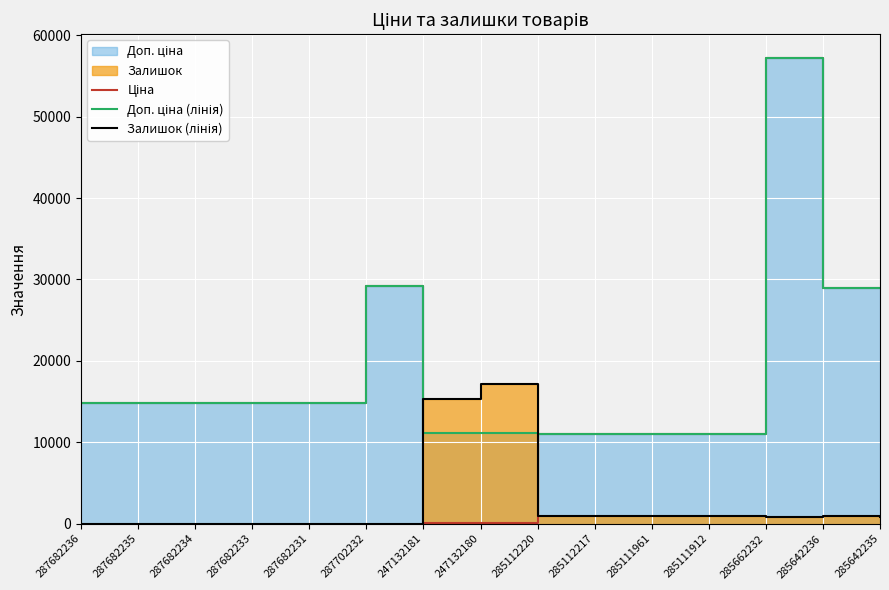

Is it true that Ціна equals 28901.7 at 285642236?

True